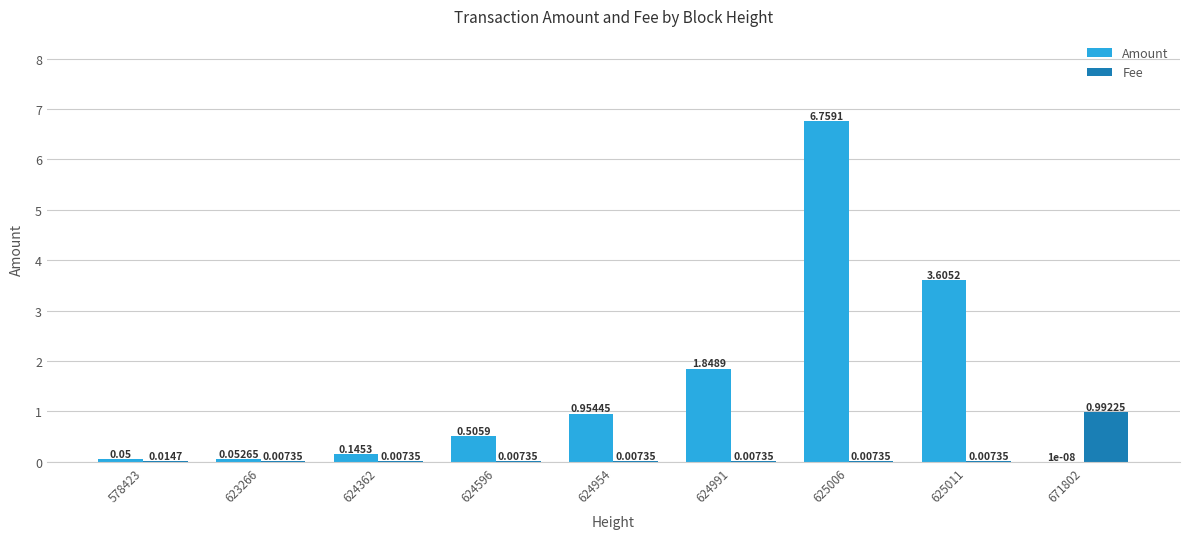

Which series changed the most between 624954 and 625011?

Amount